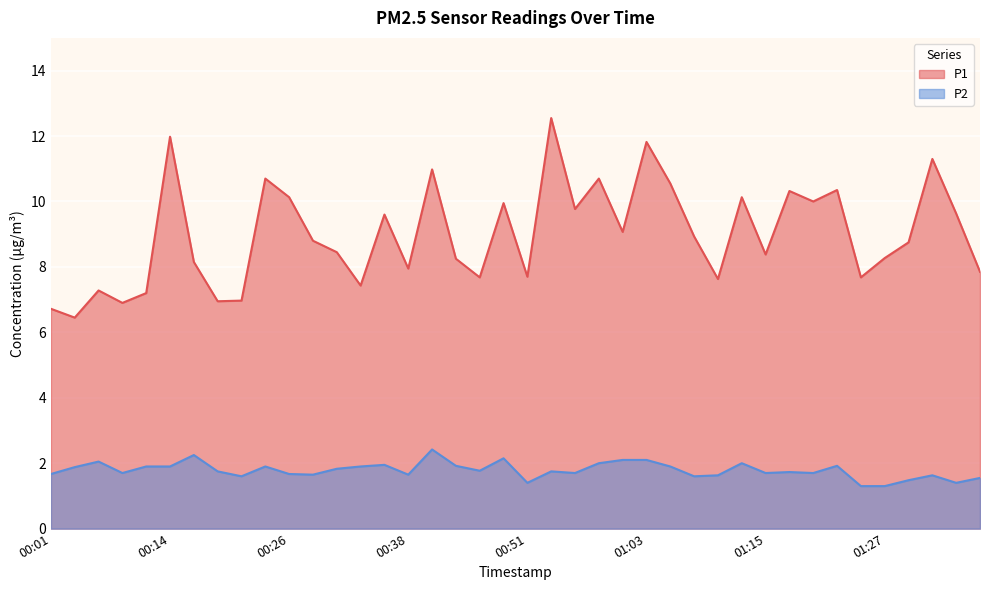

True or false: P1 and P2 intersect in this chart.

False